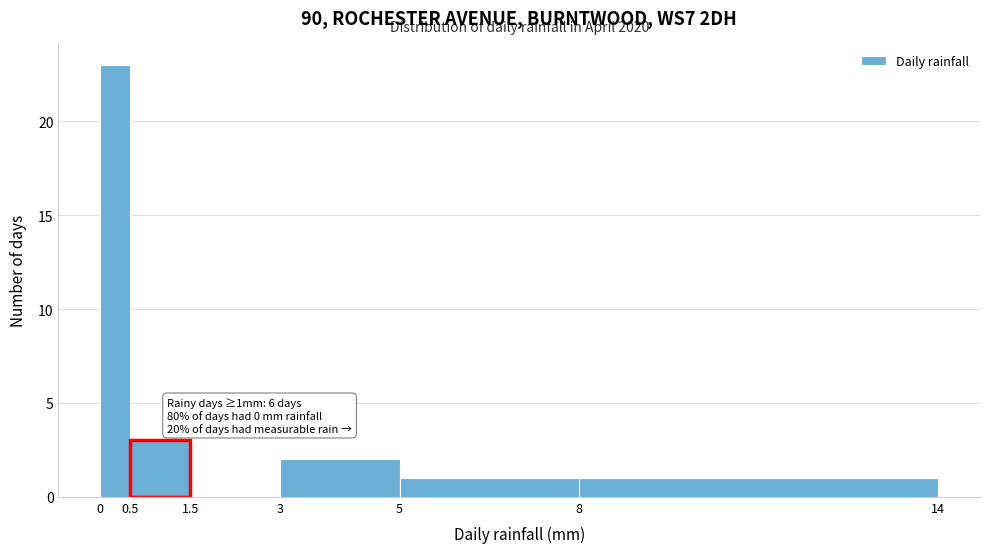

Which range on the x-axis has the tallest bar?

0 to 0.5